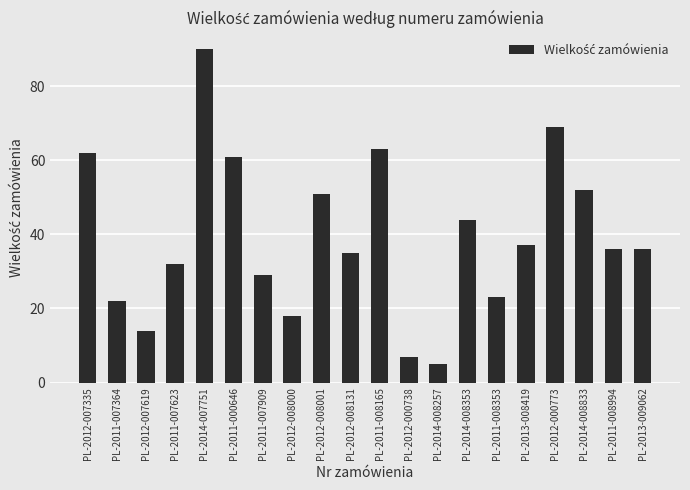

What is the difference between the maximum and second lowest values?

83